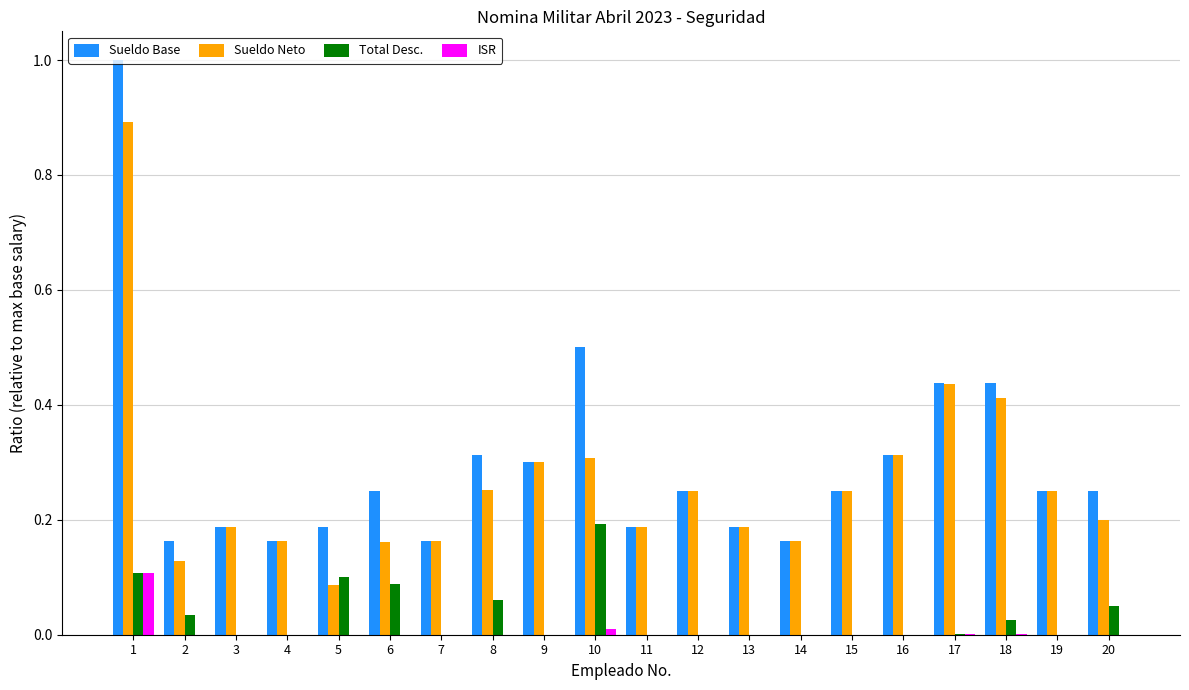

The Sueldo Base series shows 1.3 at 1. True or false?

False